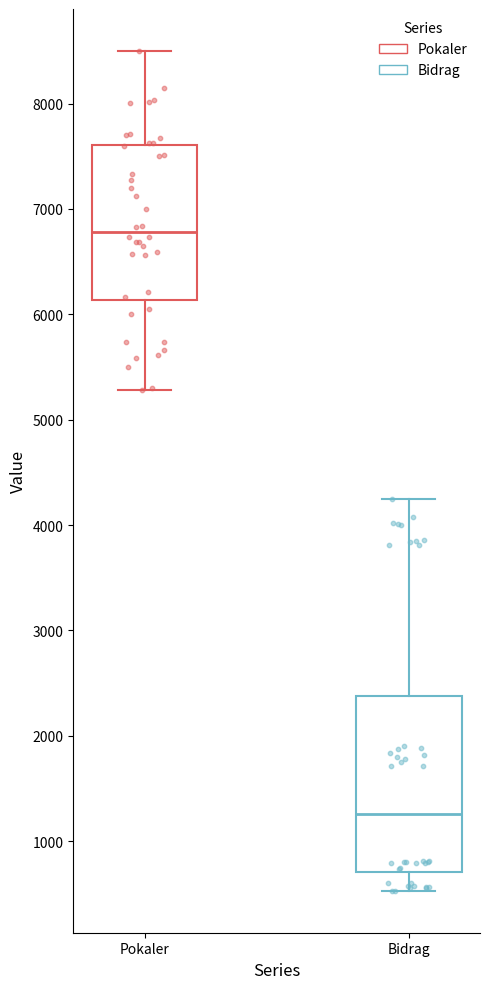

Reading left to right, transcribe this box plot: for each box, give where its median line is, the range the box spans, and where its two whiskers end, as read against the y-axis. The values are not printed on the chart, so give them approximately, as read against the axis.

Pokaler: median 6800, box 6100 to 7600, whiskers 5300 to 8500
Bidrag: median 1300, box 700 to 2400, whiskers 500 to 4300